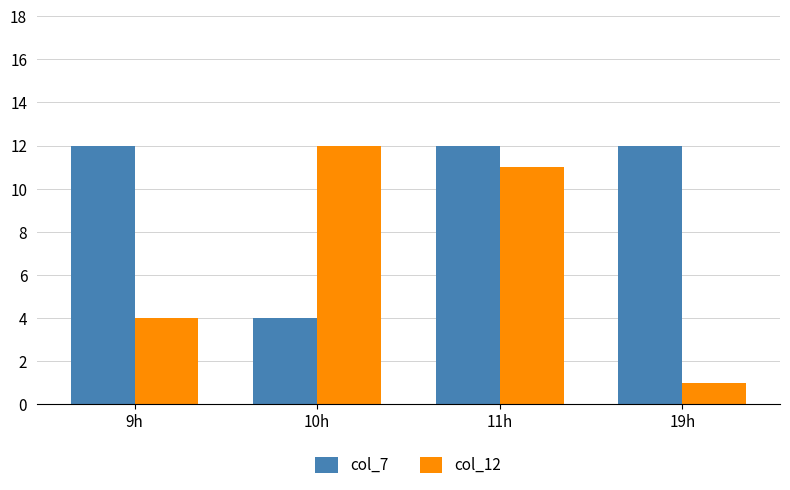

Where is col_12 nearest to the value 6?

9h